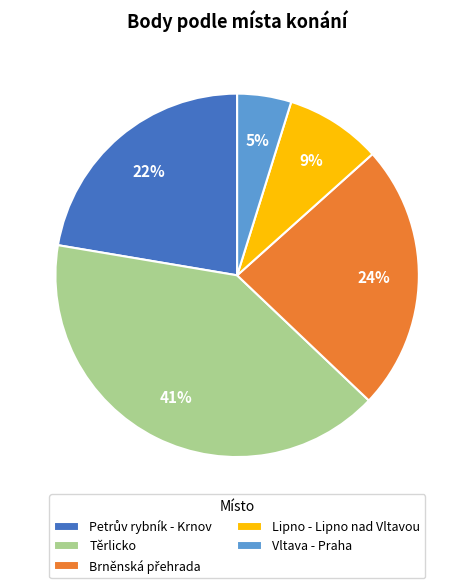

To the nearest percent, what percentage of the pie is Těrlicko?

41%